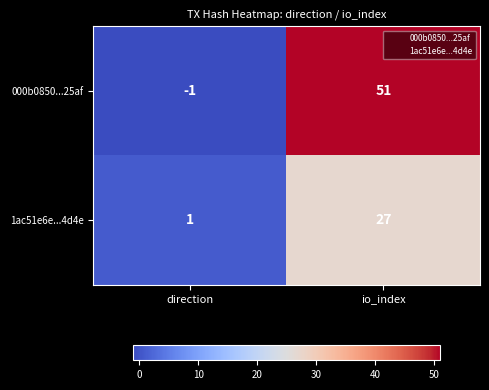

List the series in order of their peak value, lowest first.

1ac51e6e...4d4e, 000b0850...25af